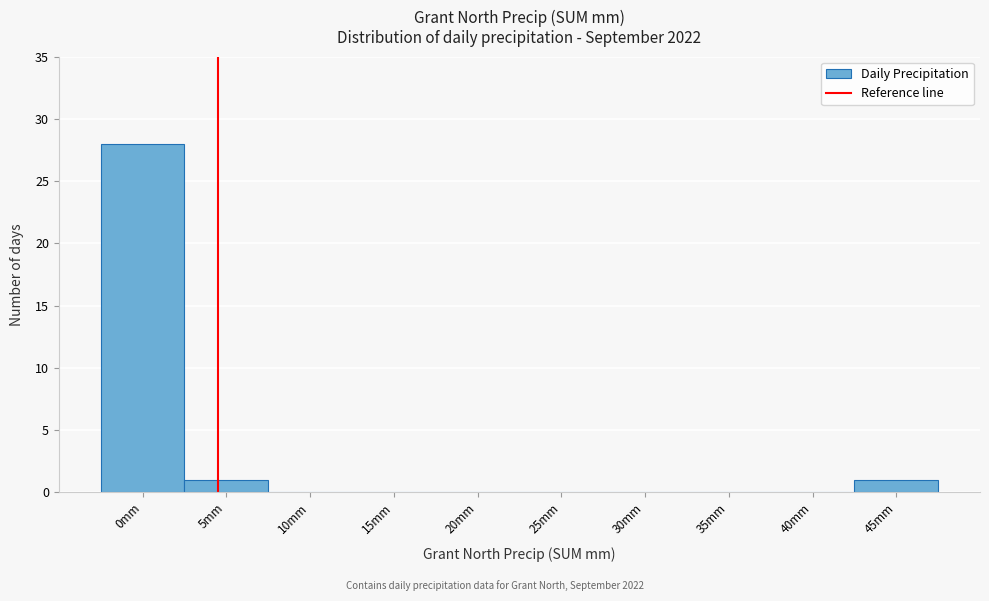

Reading right to left, extract all data points from this chart.

45mm=1	40mm=0	35mm=0	30mm=0	25mm=0	20mm=0	15mm=0	10mm=0	5mm=1	0mm=28